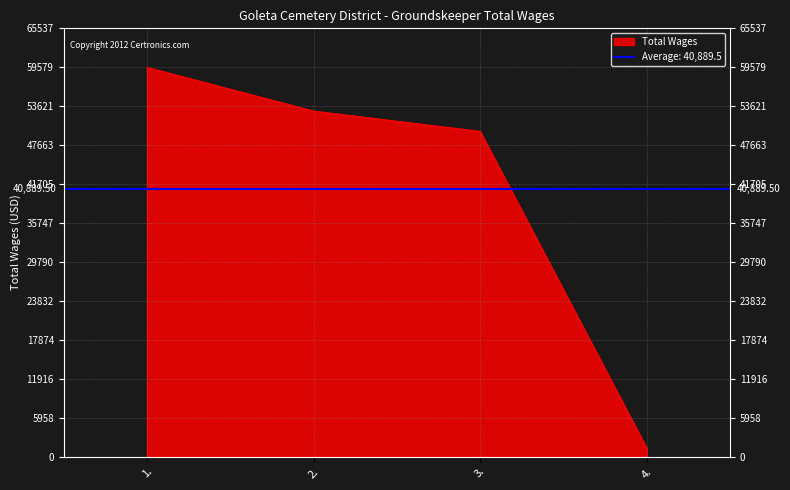

What is the maximum value shown in the chart?

59579